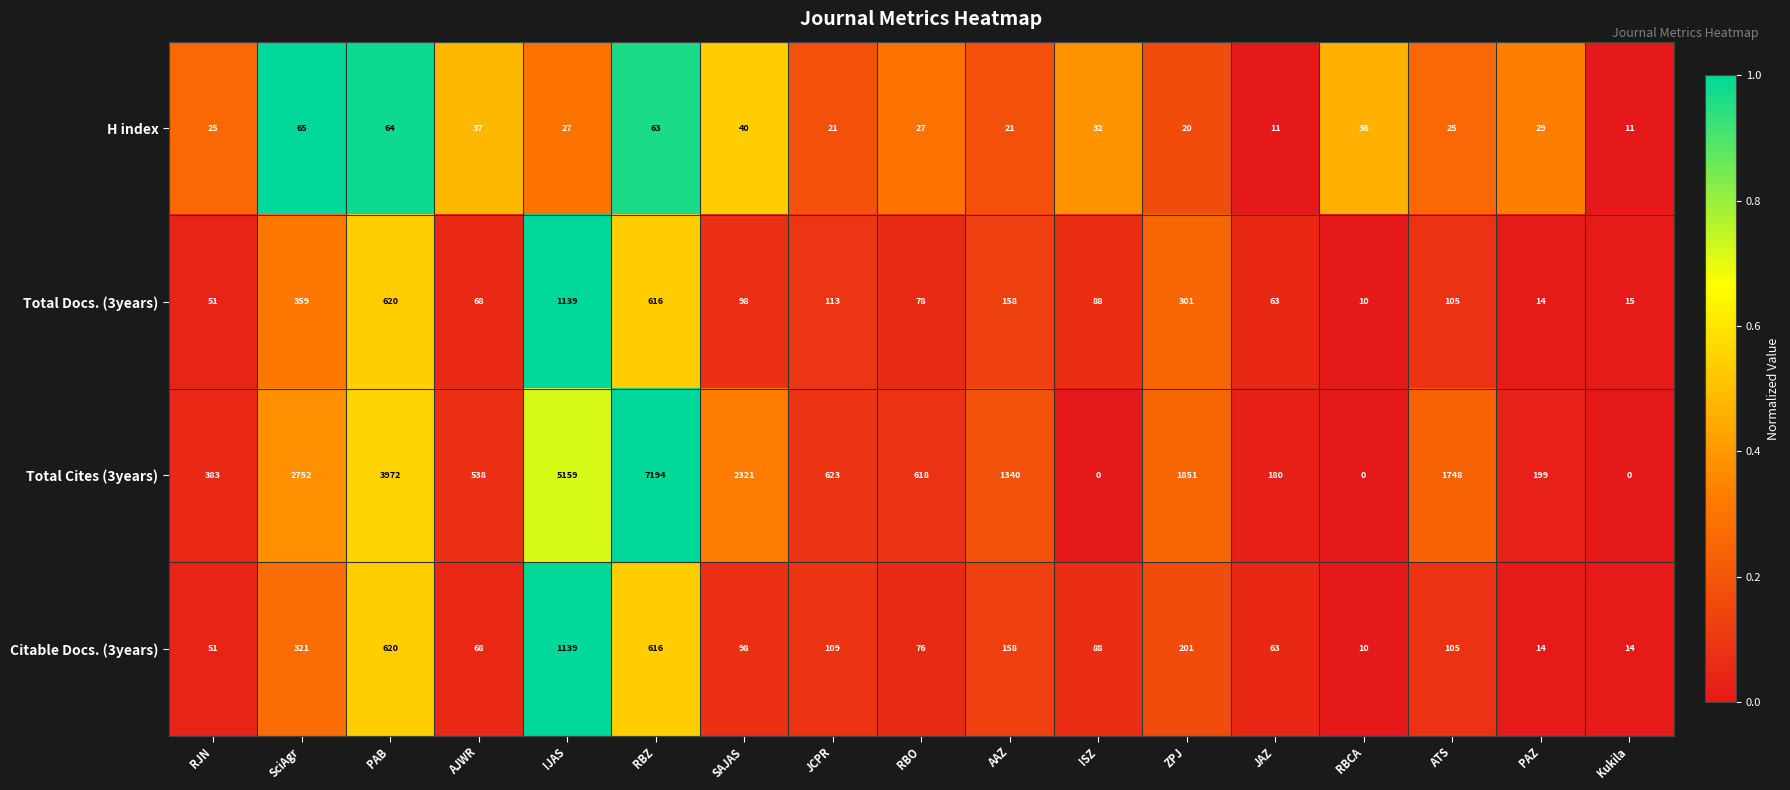

What is the spread (max minus min) of values at AJWR?

501